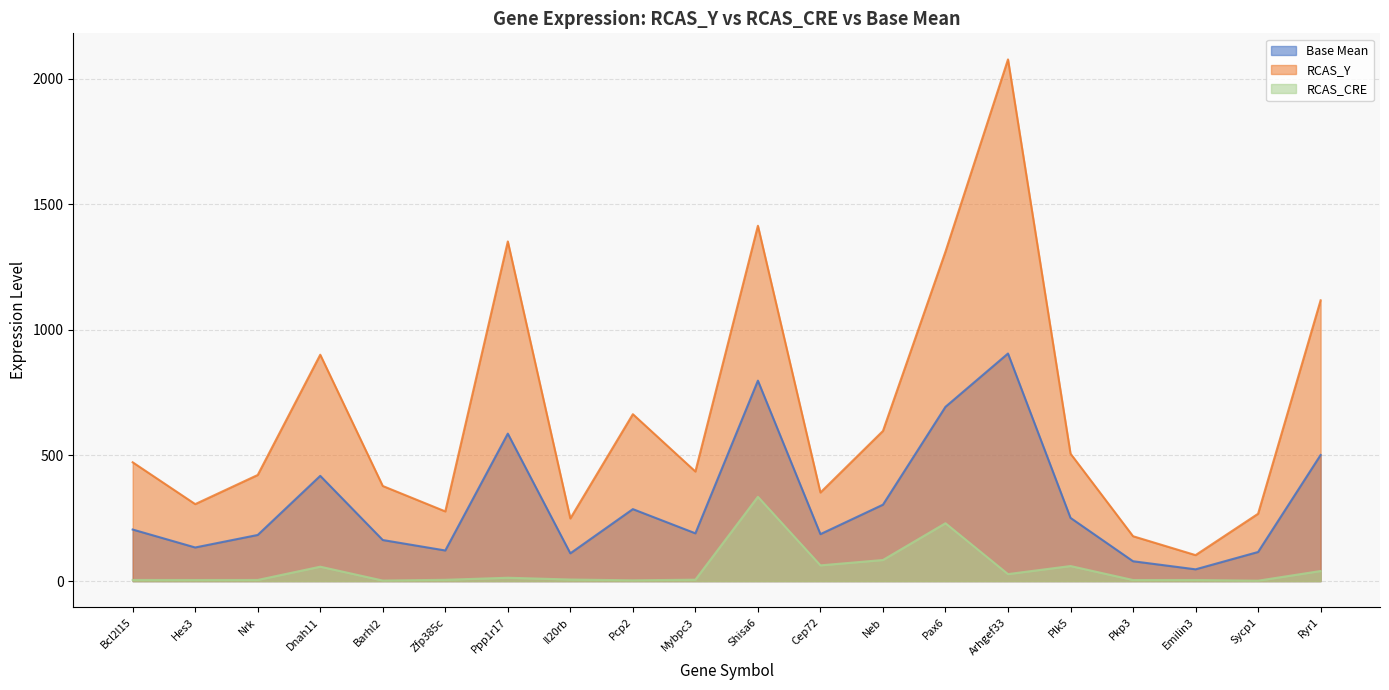

What is the difference between the highest and lowest values at Il20rb?

243.1